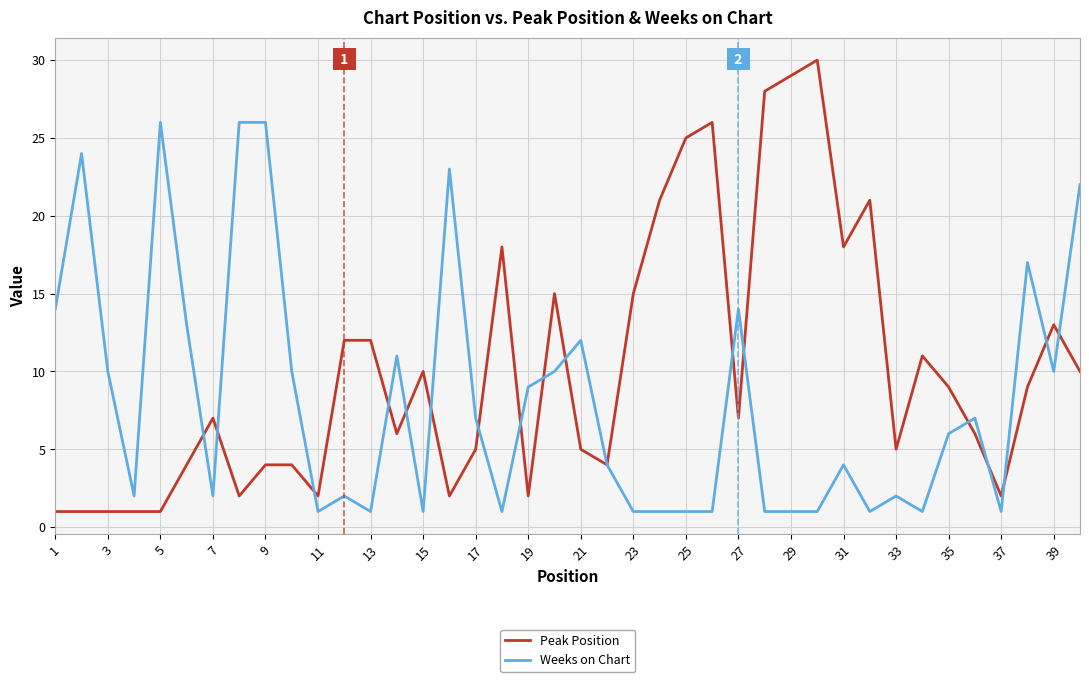

Which series has the largest total across all categories?

Peak Position